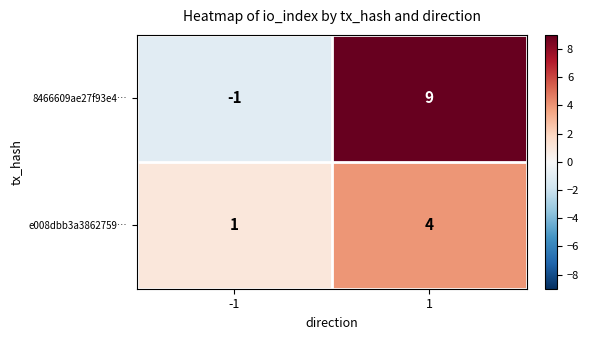

How many series are shown in this chart?

2